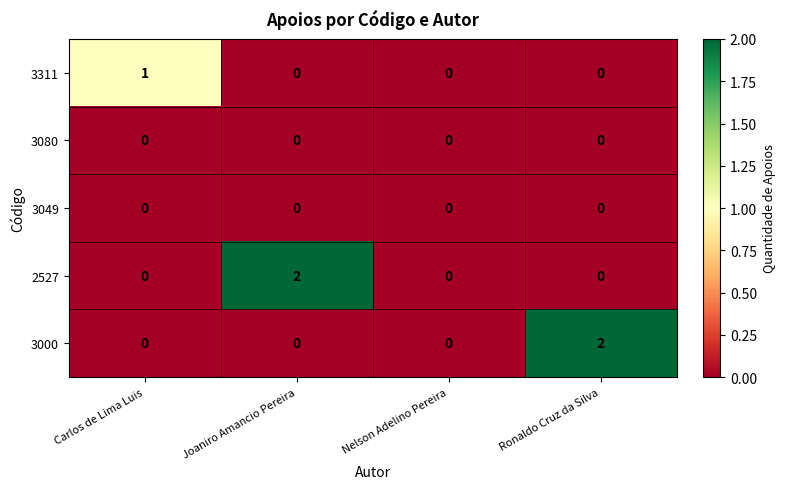

The value of 3000 at Joaniro Amancio Pereira is 0. True or false?

True